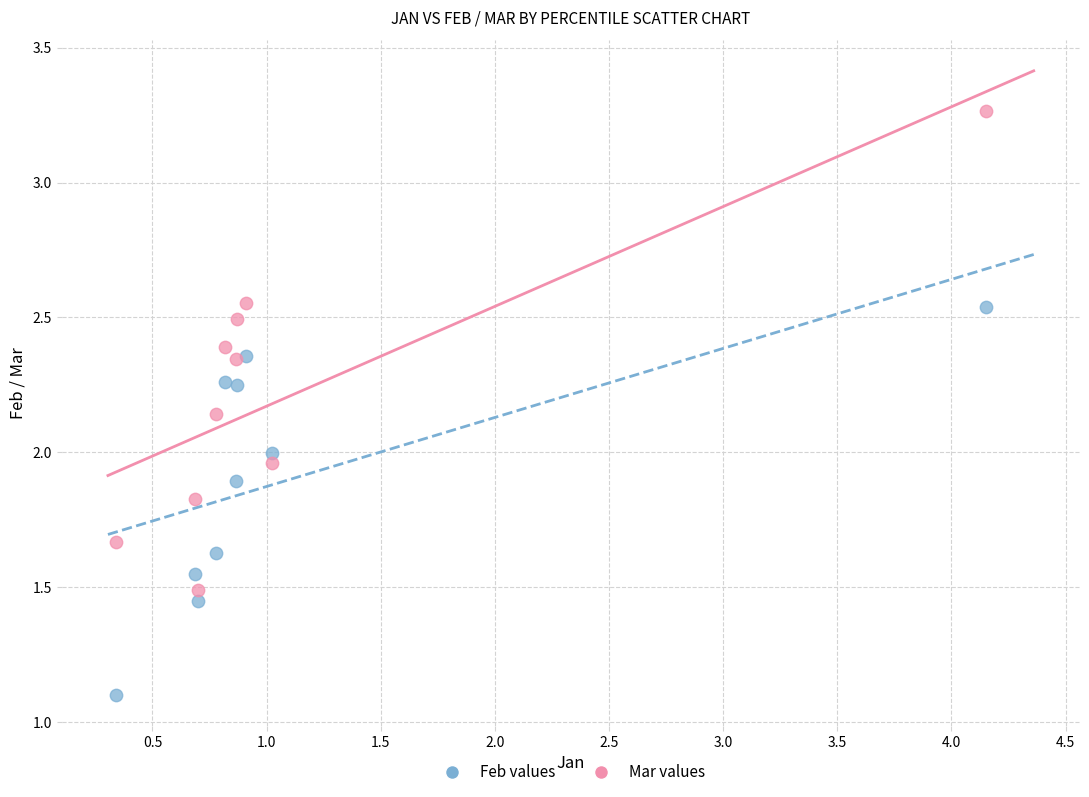

Across all data points, what is the range of X values (max minus min)?

3.8